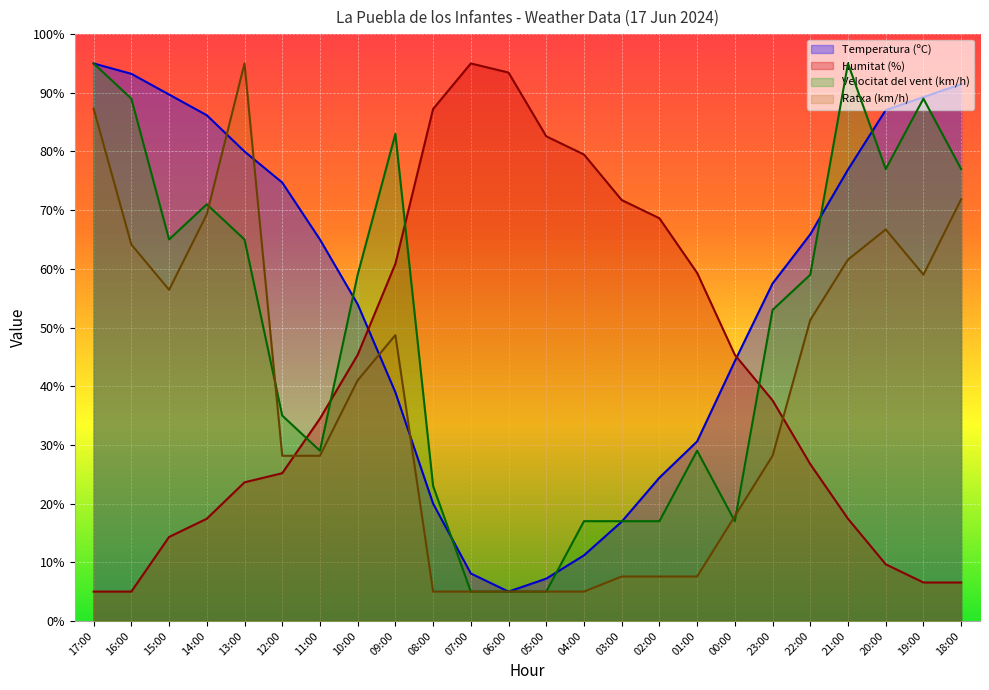

What is the total value across all series at 12:00?

163.0